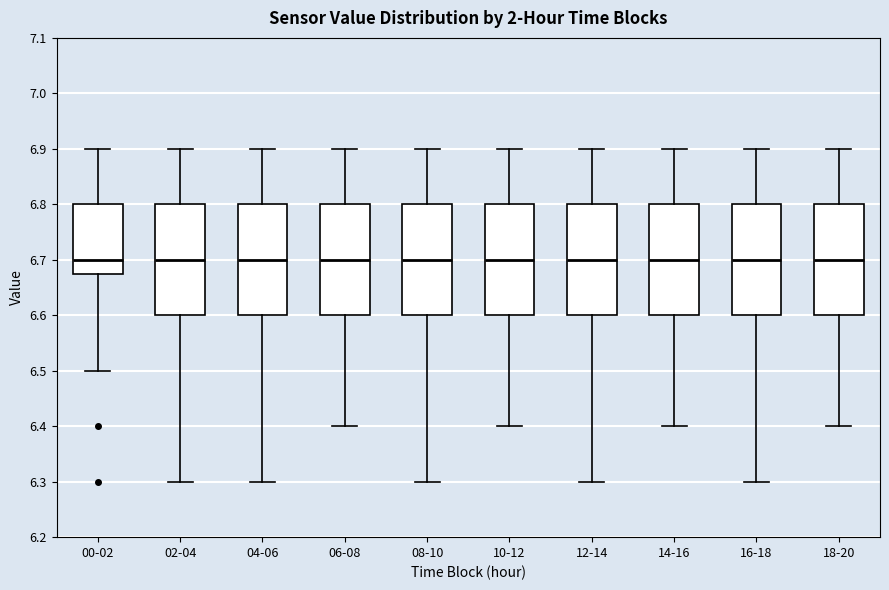

Reading left to right, read every box against the y-axis: the position of its median line, the range the box covers, and the ends of its whiskers. The values are not printed on the chart, so give them approximately, as read against the axis.

00-02: median 6.70, box 6.68 to 6.80, whiskers 6.50 to 6.90
02-04: median 6.70, box 6.60 to 6.80, whiskers 6.30 to 6.90
04-06: median 6.70, box 6.60 to 6.80, whiskers 6.30 to 6.90
06-08: median 6.70, box 6.60 to 6.80, whiskers 6.40 to 6.90
08-10: median 6.70, box 6.60 to 6.80, whiskers 6.30 to 6.90
10-12: median 6.70, box 6.60 to 6.80, whiskers 6.40 to 6.90
12-14: median 6.70, box 6.60 to 6.80, whiskers 6.30 to 6.90
14-16: median 6.70, box 6.60 to 6.80, whiskers 6.40 to 6.90
16-18: median 6.70, box 6.60 to 6.80, whiskers 6.30 to 6.90
18-20: median 6.70, box 6.60 to 6.80, whiskers 6.40 to 6.90